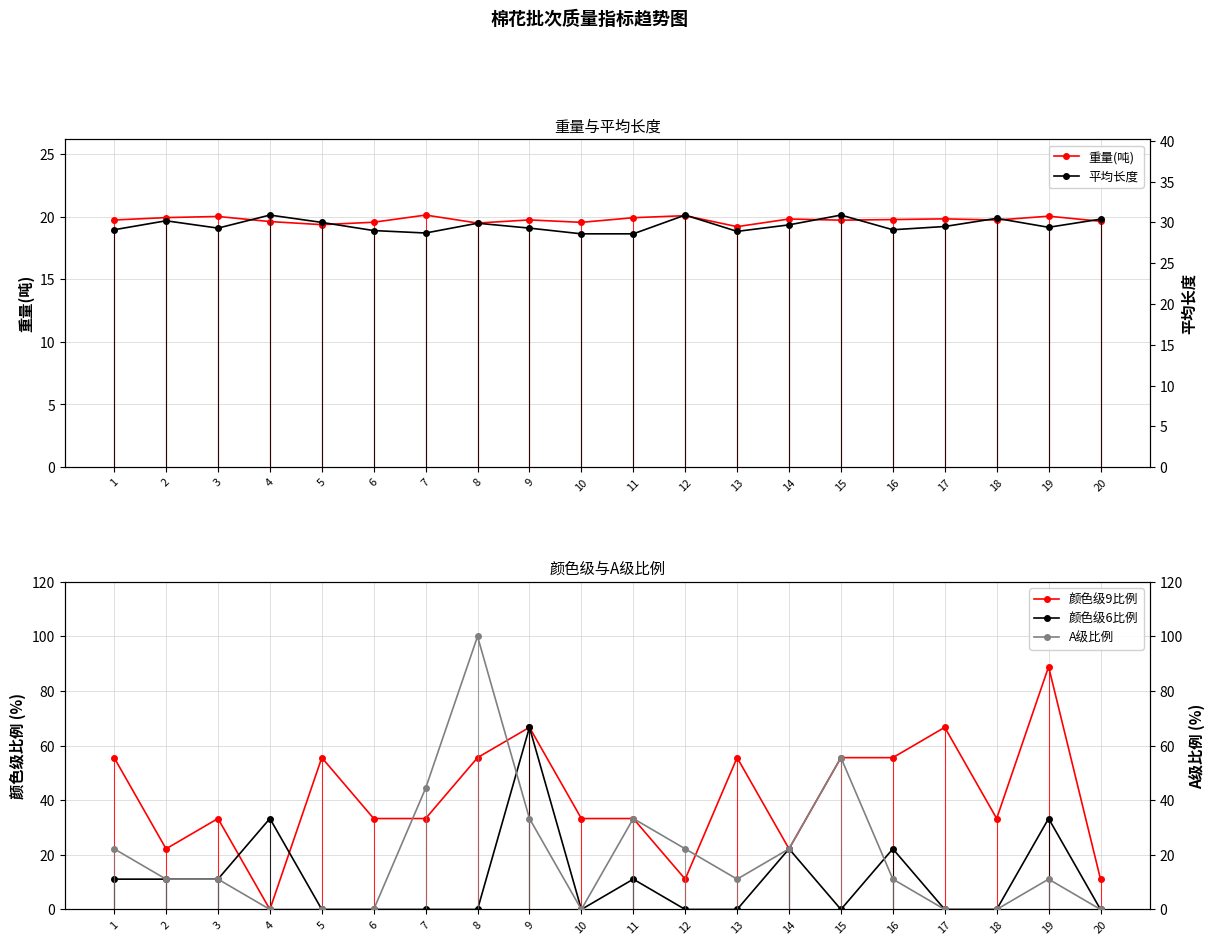

What is the difference between the A级比例 values at 3 and 1?

11.1